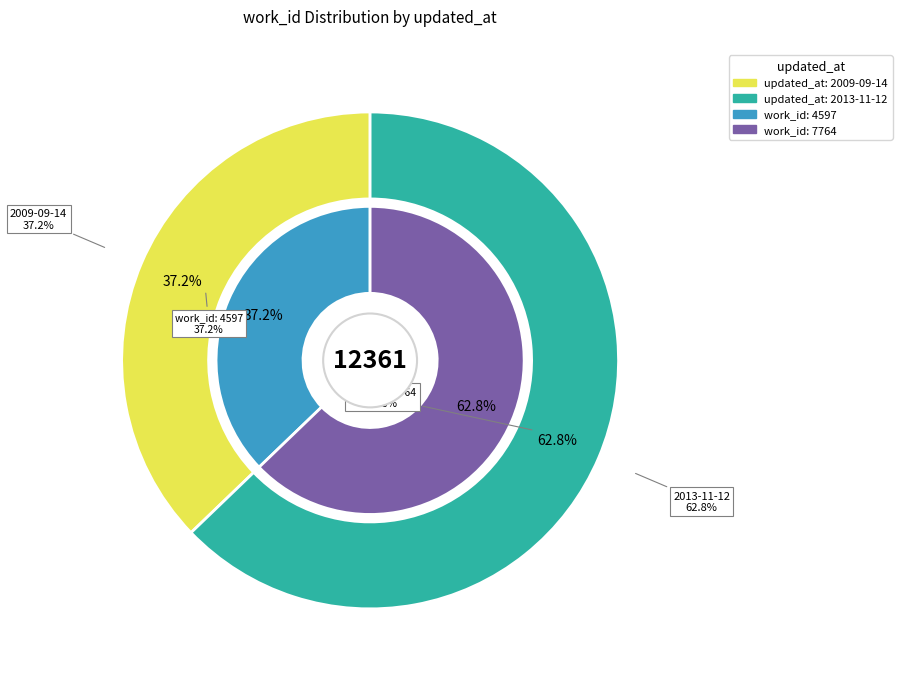

Which category accounts for the majority?

2013-11-12